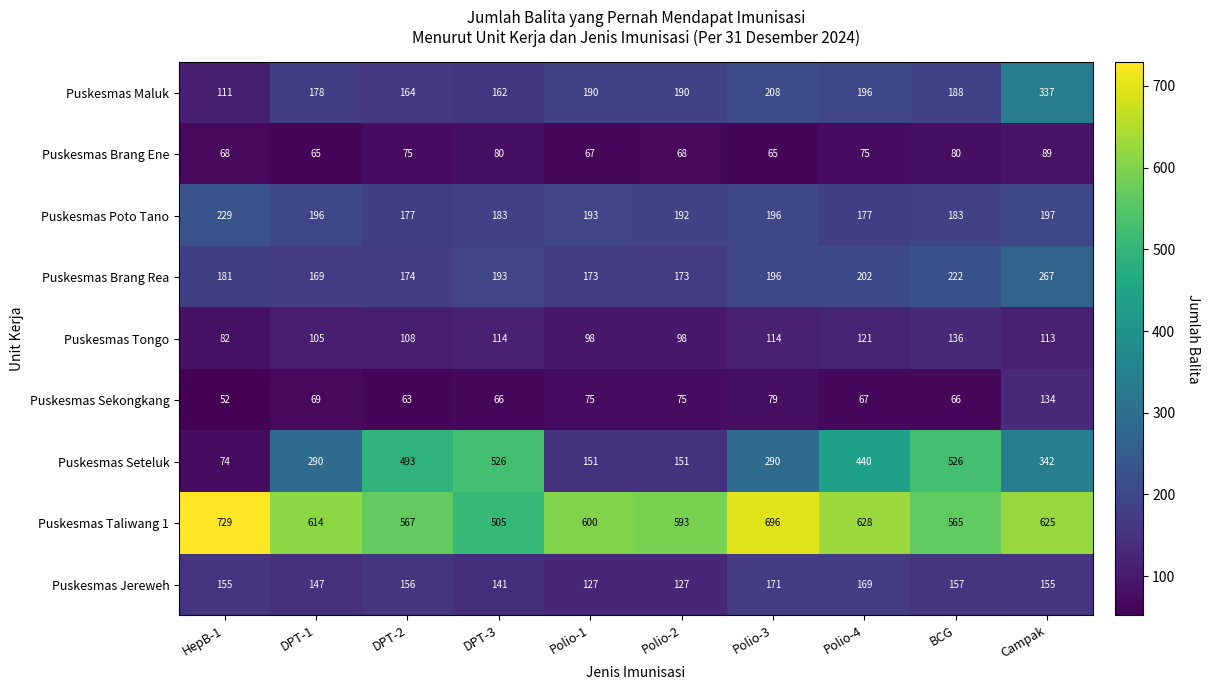

Between BCG and Campak, which series saw the biggest shift?

Puskesmas Seteluk